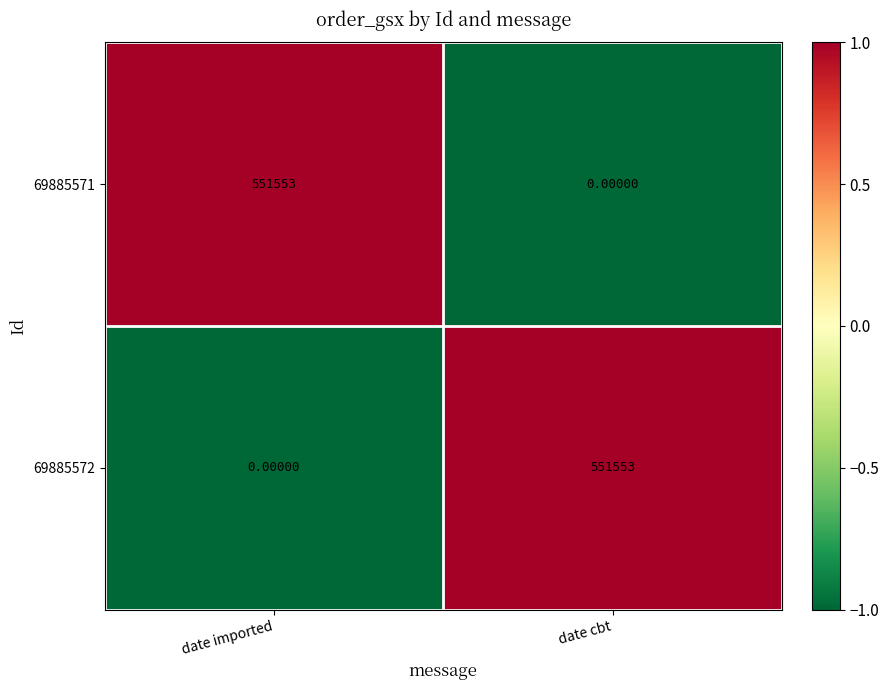

What is the smallest value displayed?

0